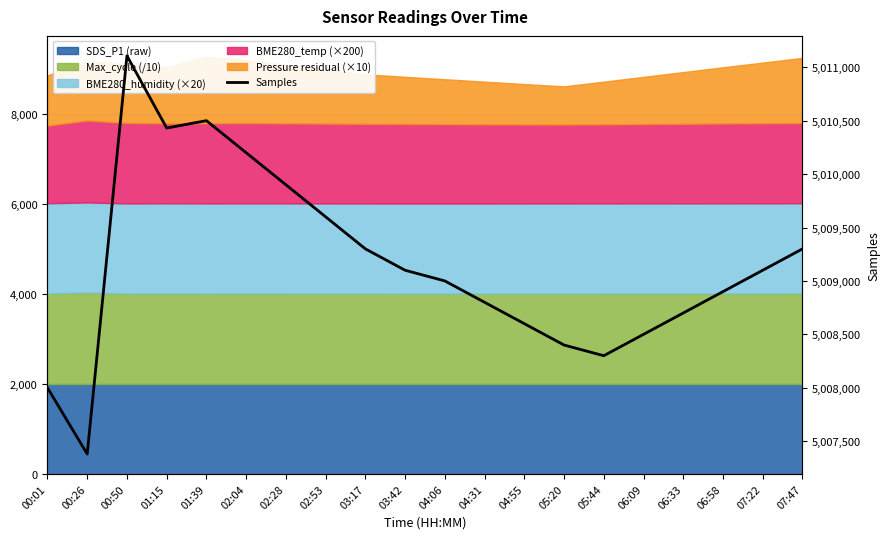

Does the chart have visible grid lines?

Yes